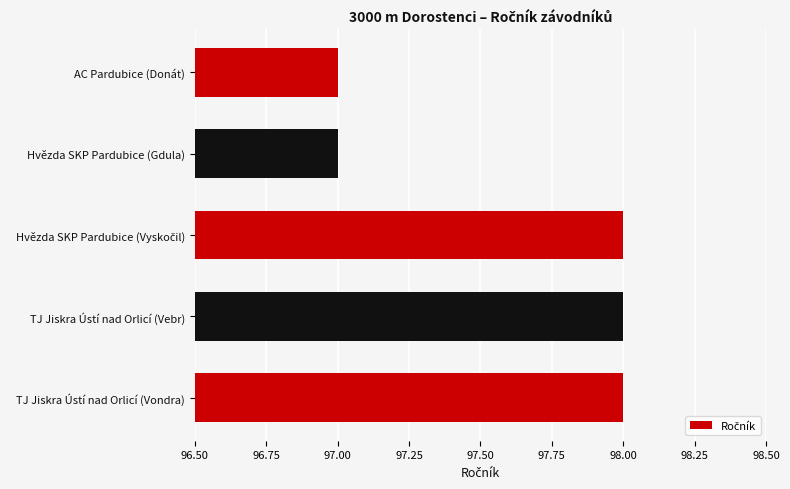

How many values are below 98?

2